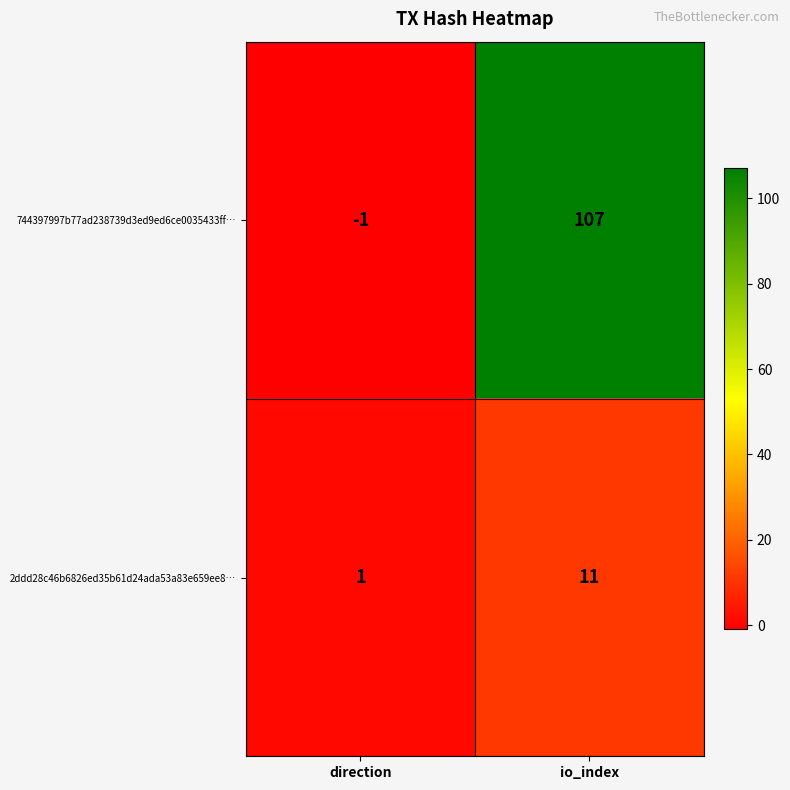

At which category does the chart reach its minimum across all series?

direction